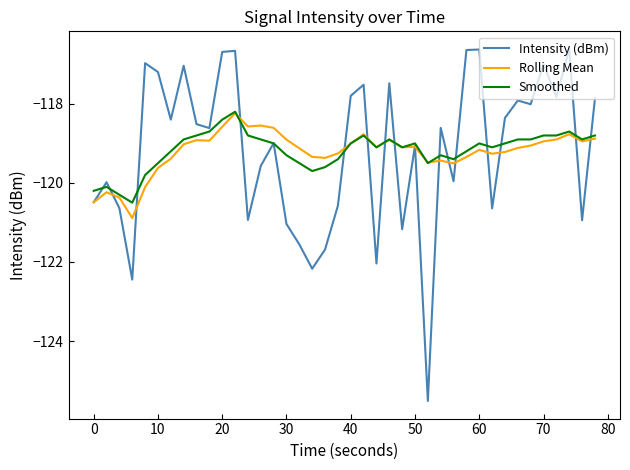

What is the minimum value for Rolling Mean?

-120.9